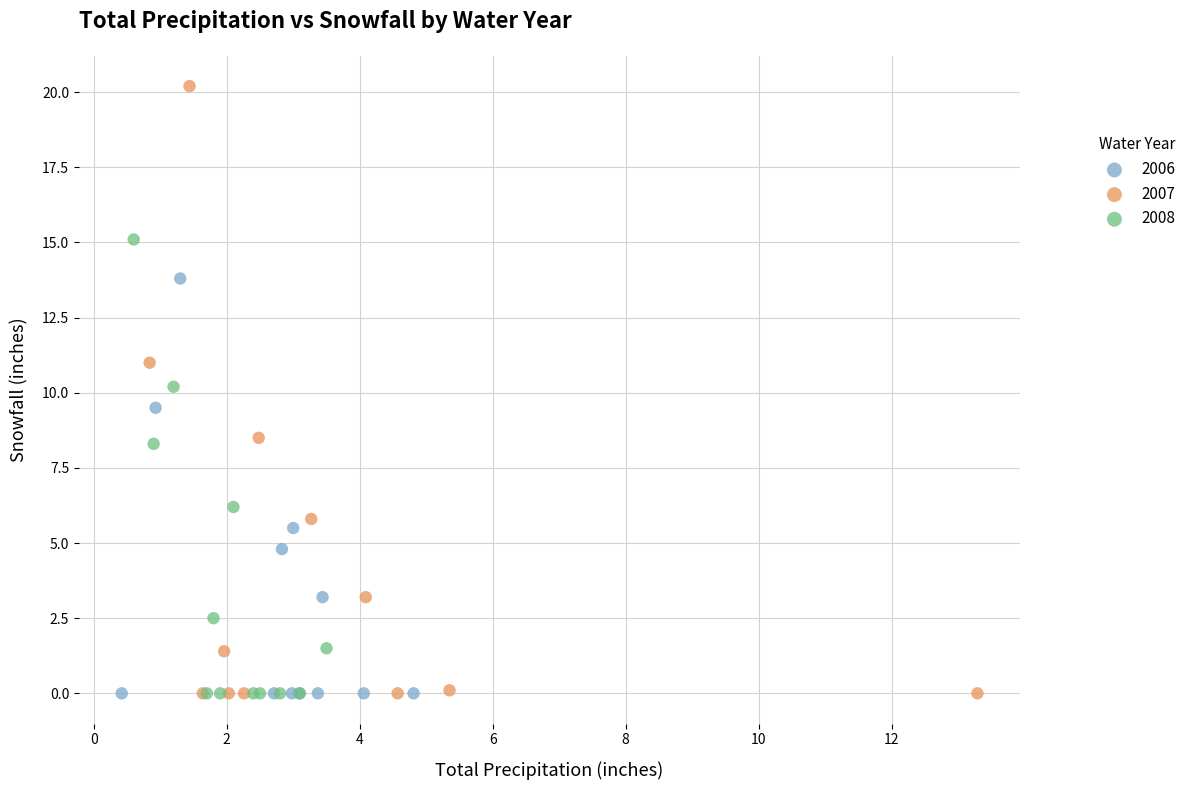

Which series has the largest Y range (max minus min)?

2007